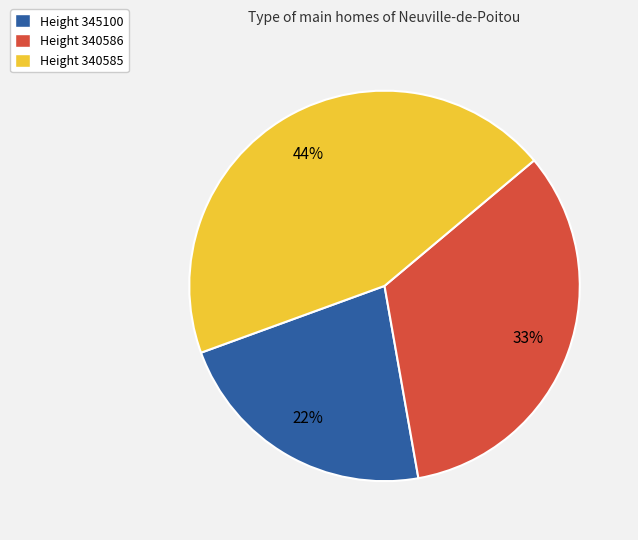

Does any single category account for the majority?

No